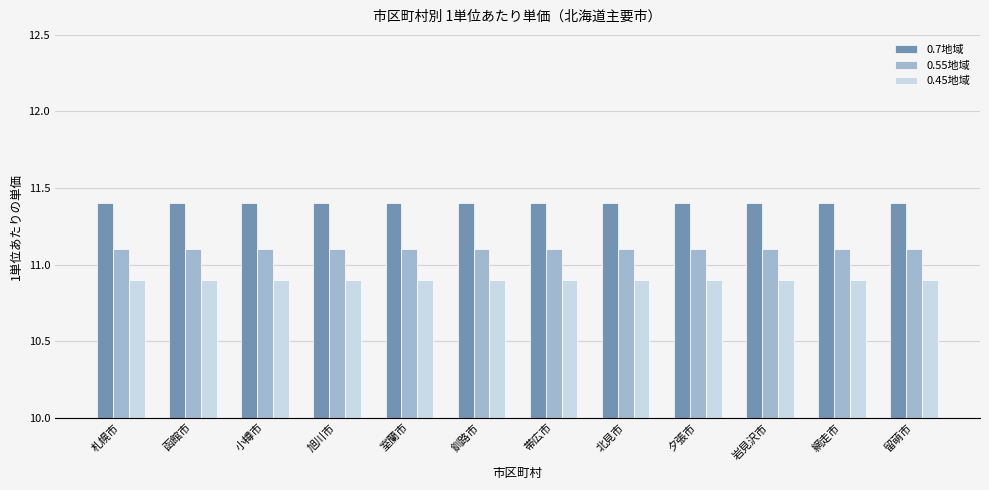

At how many categories does at least one series exceed 11?

12